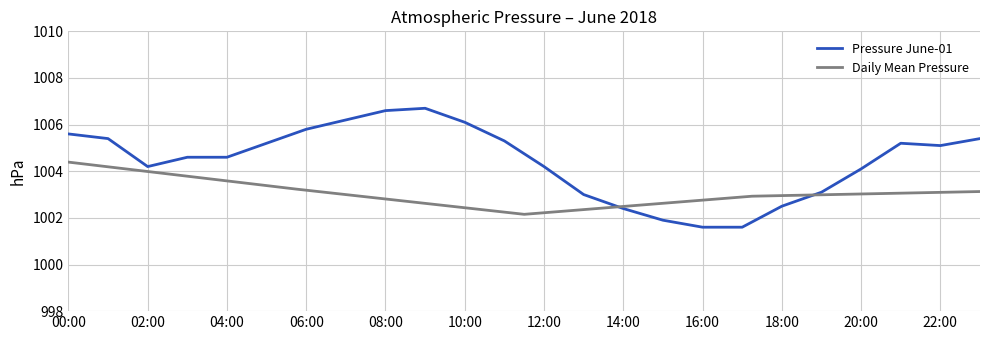

What is the value of the 15th point from the left?

1002.4